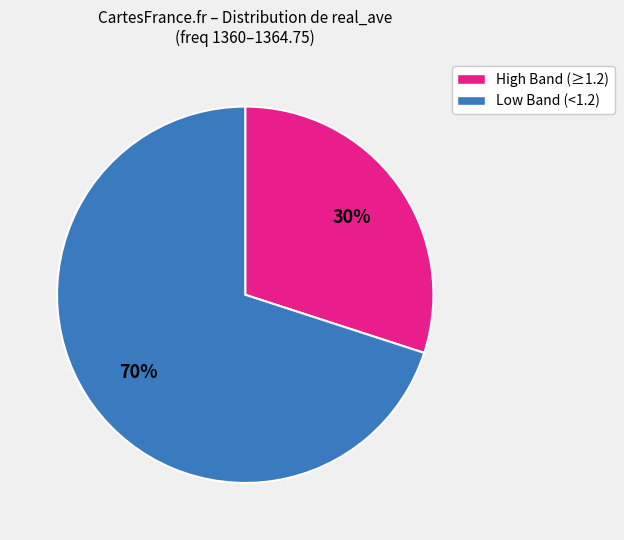

Does any single category account for the majority?

Yes